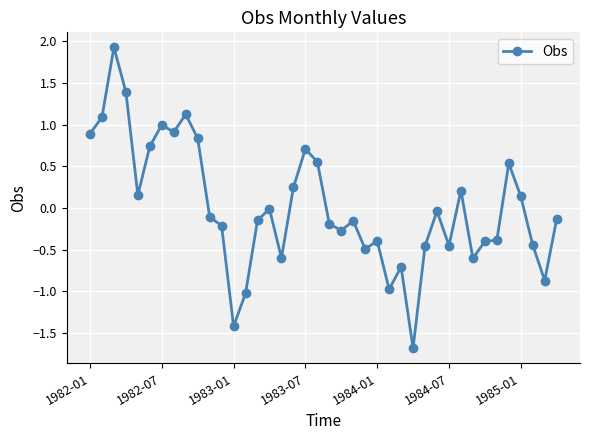

What is the sum of all values?

0.3